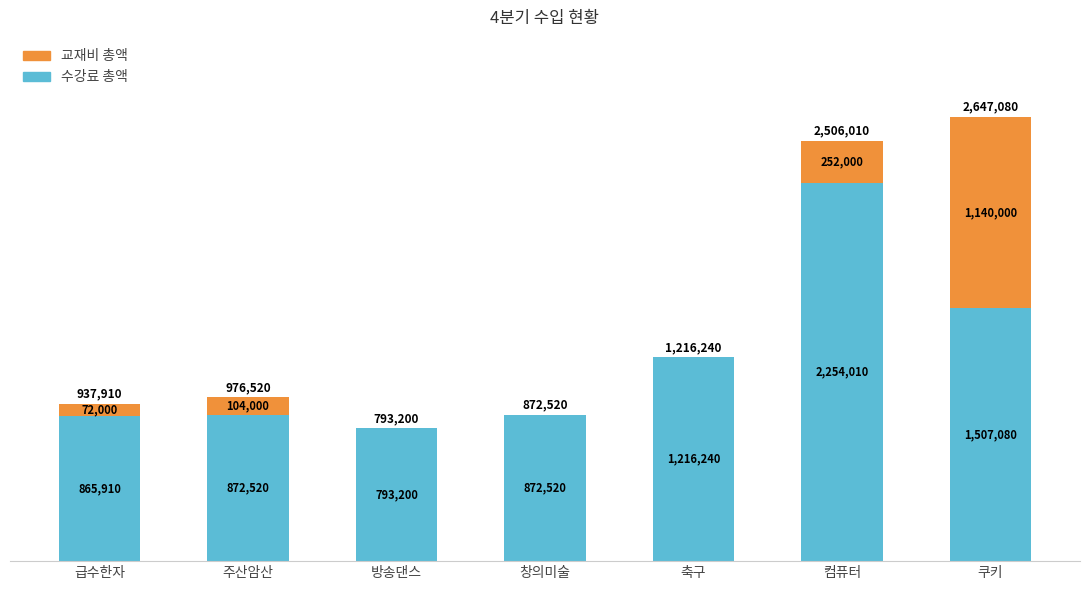

What is the minimum value for 수강료 총액?

793200